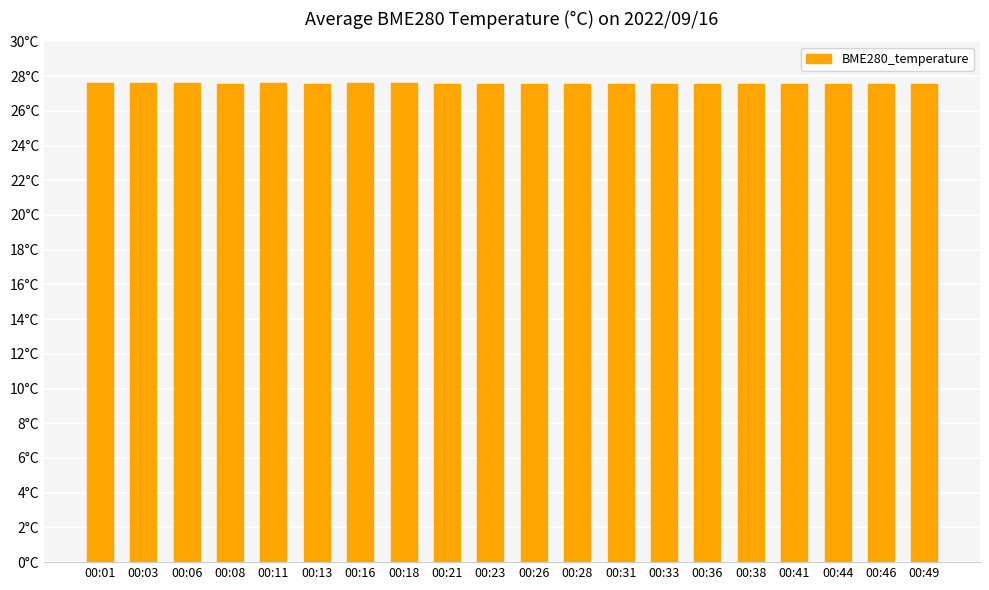

What is the ratio of the value at 00:44 to the value at 00:41?

1.0